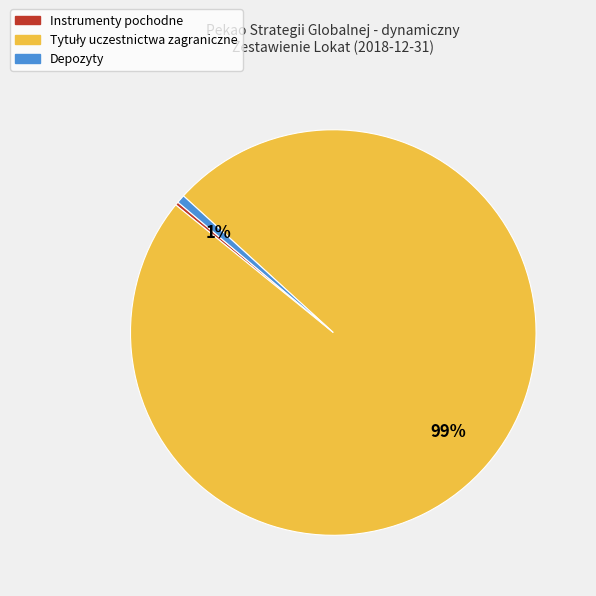

Is there any slice that represents more than half of the pie?

Yes